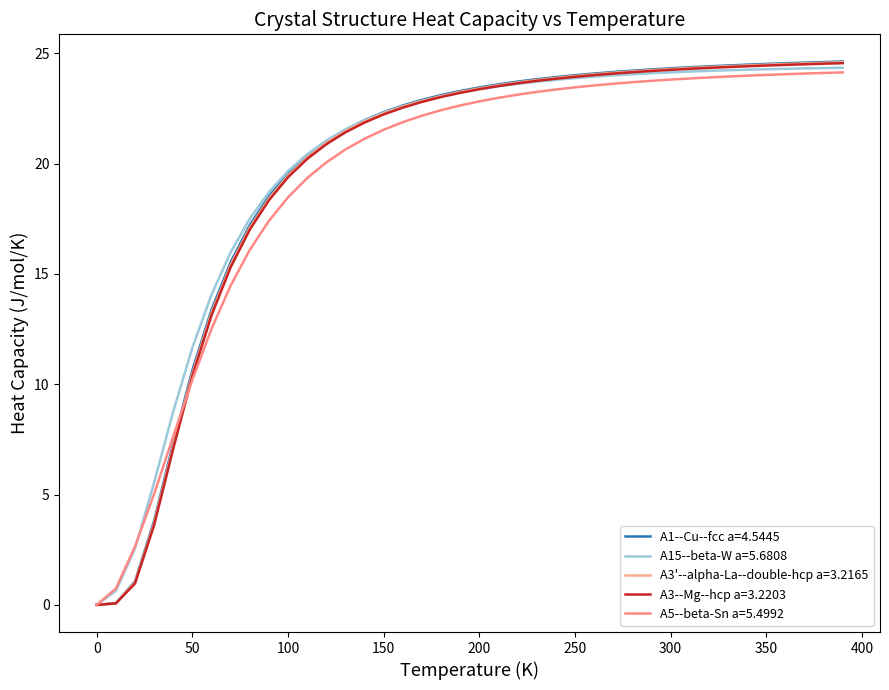

Is this an area chart (filled region under the line)?

No